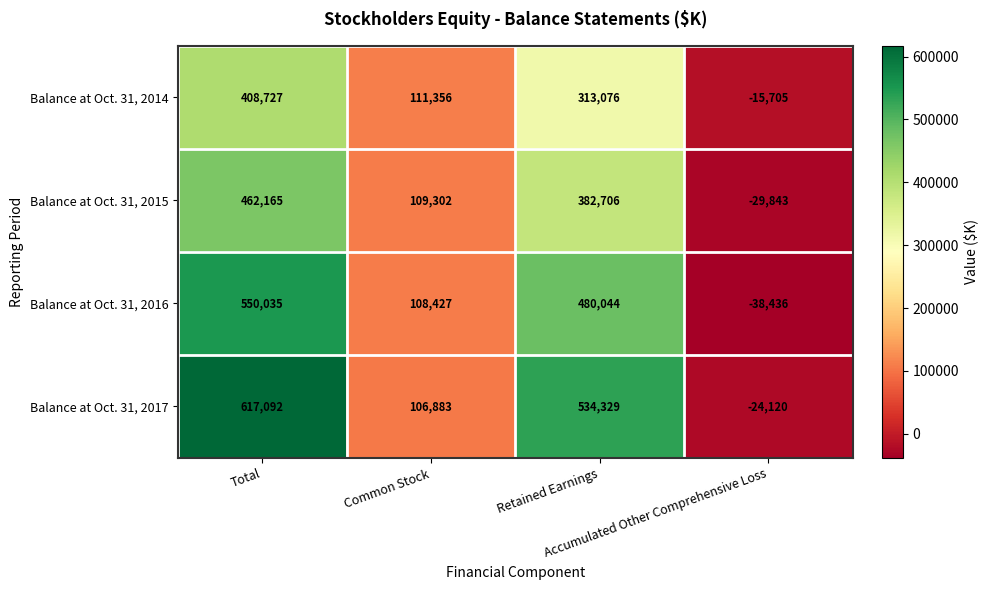

How many categories are shown in the chart?

4